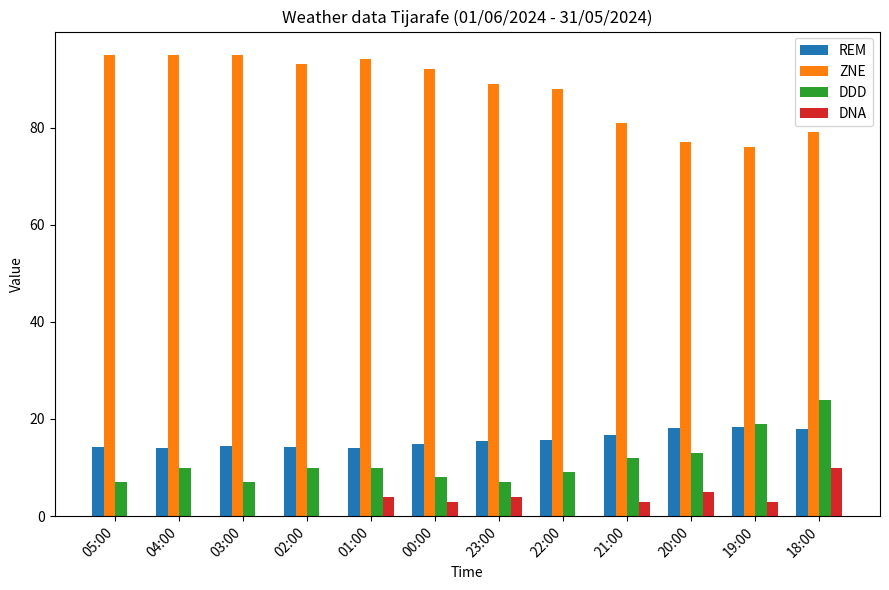

What is the sum of the DNA values at 23:00 and 18:00?

14.0